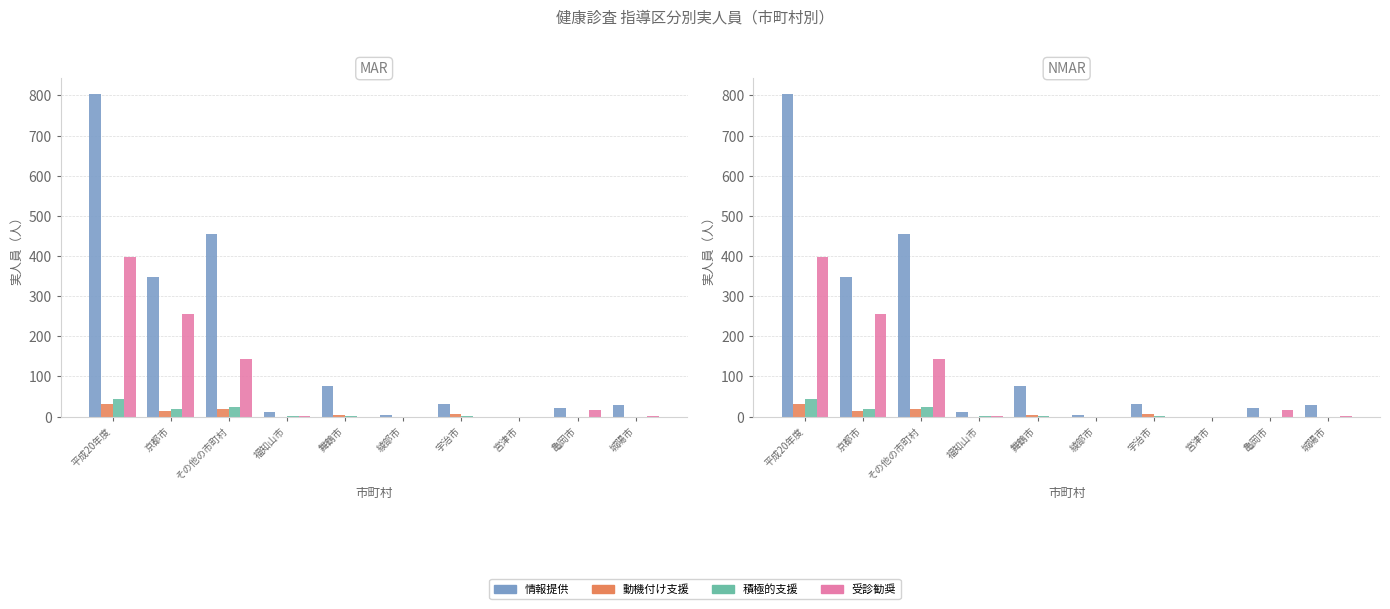

List the labels in order of 積極的支援 value, largest first.

平成20年度, その他の市町村, 京都市, 福知山市, 舞鶴市, 宇治市, 綾部市, 宮津市, 亀岡市, 城陽市